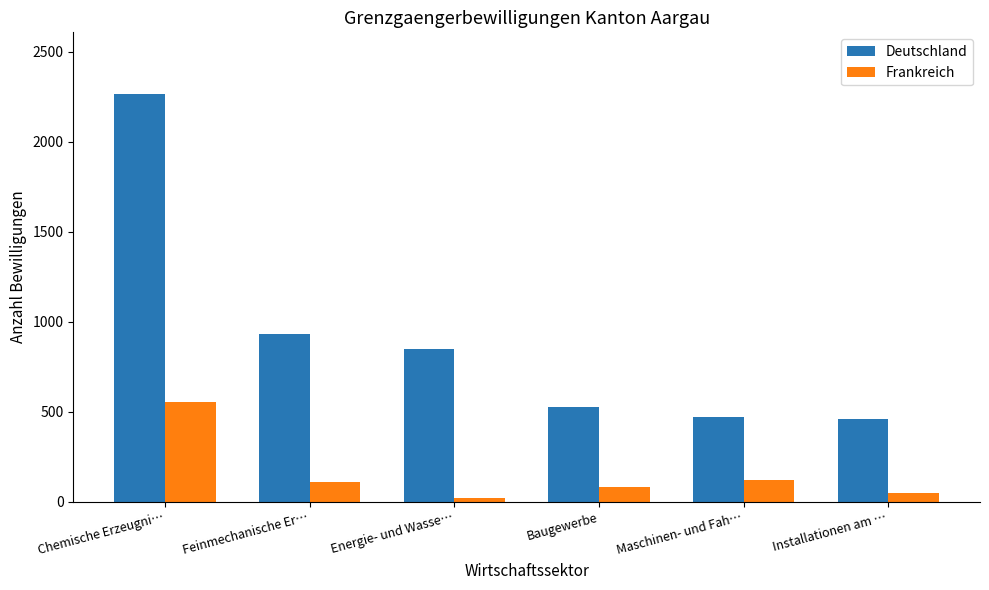

Reading left to right, transcribe all the data shown in this chart.

Deutschland: Chemische Erzeugni…=2267	Feinmechanische Er…=929	Energie- und Wasse…=849	Baugewerbe=524	Maschinen- und Fah…=470	Installationen am …=459
Frankreich: Chemische Erzeugni…=552	Feinmechanische Er…=108	Energie- und Wasse…=18	Baugewerbe=80	Maschinen- und Fah…=120	Installationen am …=47